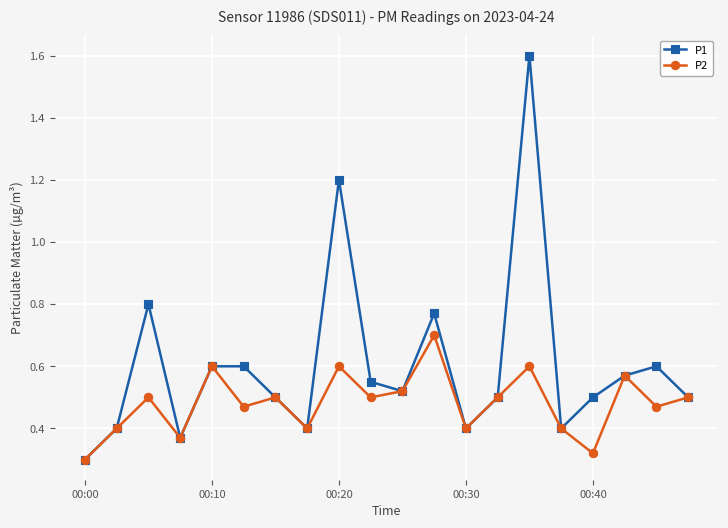

Rank the series by their average value, from lowest to highest.

P2, P1